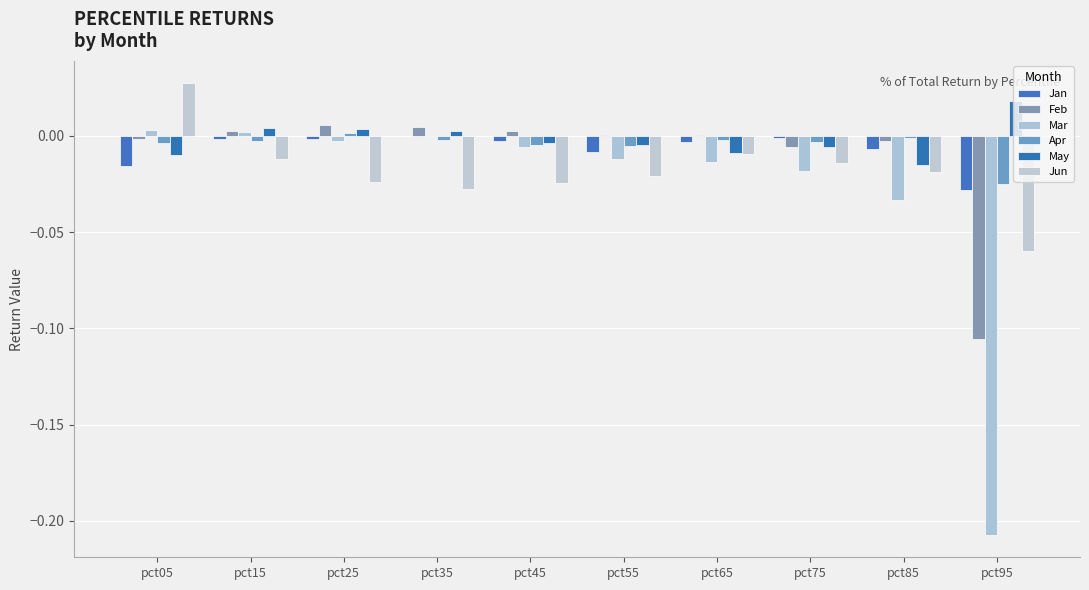

Reading right to left, what are all the values shown in this chart?

Jan: pct95=-0.0	pct85=-0.0	pct75=-0.0	pct65=-0.0	pct55=-0.0	pct45=-0.0	pct35=-0.0	pct25=-0.0	pct15=-0.0	pct05=-0.0
Feb: pct95=-0.1	pct85=-0.0	pct75=-0.0	pct65=0.0	pct55=0.0	pct45=0.0	pct35=0.0	pct25=0.0	pct15=0.0	pct05=-0.0
Mar: pct95=-0.2	pct85=-0.0	pct75=-0.0	pct65=-0.0	pct55=-0.0	pct45=-0.0	pct35=-0.0	pct25=-0.0	pct15=0.0	pct05=0.0
Apr: pct95=-0.0	pct85=-0.0	pct75=-0.0	pct65=-0.0	pct55=-0.0	pct45=-0.0	pct35=-0.0	pct25=0.0	pct15=-0.0	pct05=-0.0
May: pct95=0.0	pct85=-0.0	pct75=-0.0	pct65=-0.0	pct55=-0.0	pct45=-0.0	pct35=0.0	pct25=0.0	pct15=0.0	pct05=-0.0
Jun: pct95=-0.1	pct85=-0.0	pct75=-0.0	pct65=-0.0	pct55=-0.0	pct45=-0.0	pct35=-0.0	pct25=-0.0	pct15=-0.0	pct05=0.0